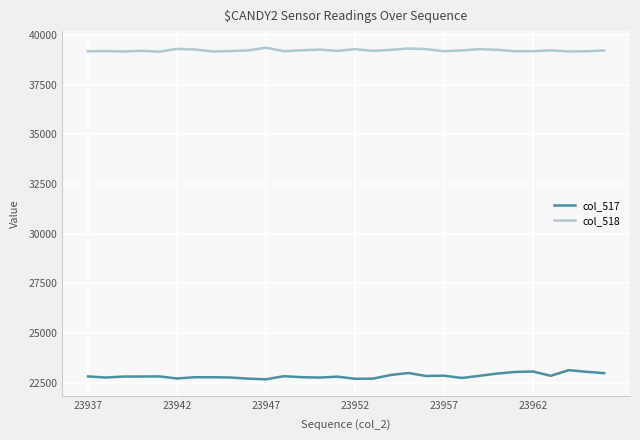

List the series in order of their overall mean, lowest first.

col_517, col_518